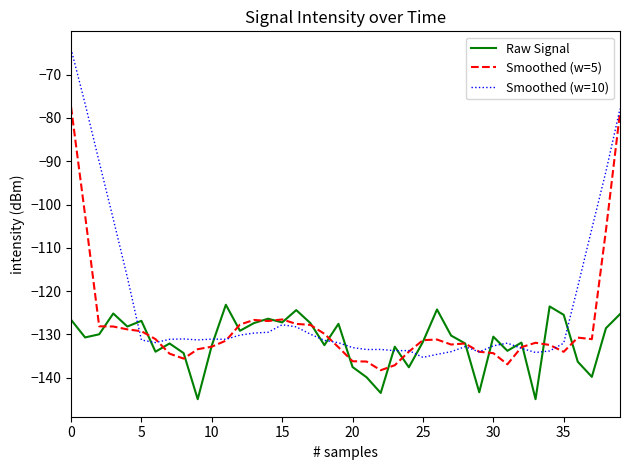

Which series has the largest total across all categories?

Smoothed (w=10)